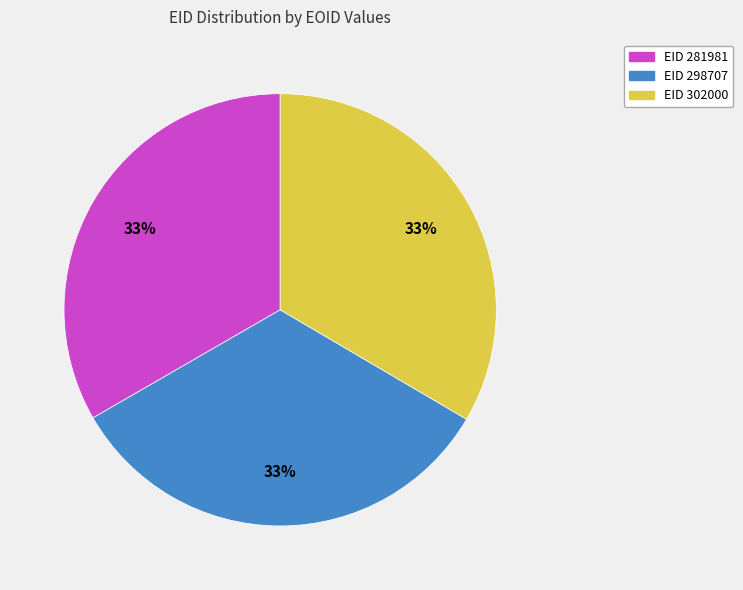

Combined, do EID 298707 and EID 281981 account for over 50%?

Yes